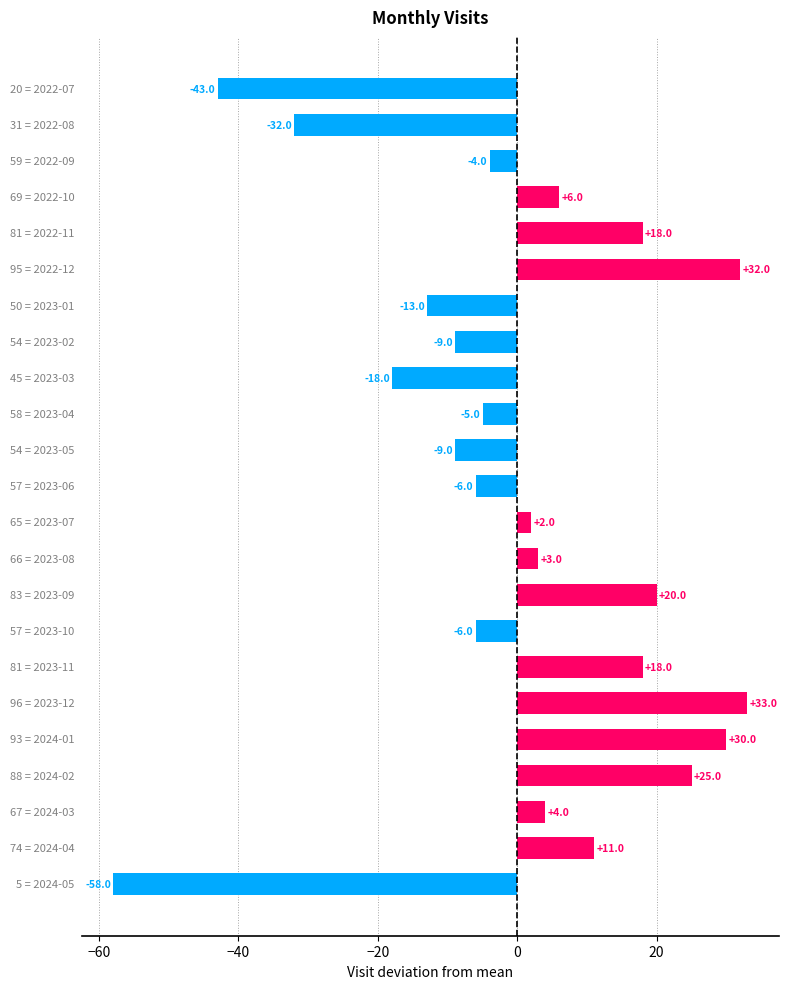

What is the maximum value shown in the chart?

33.0